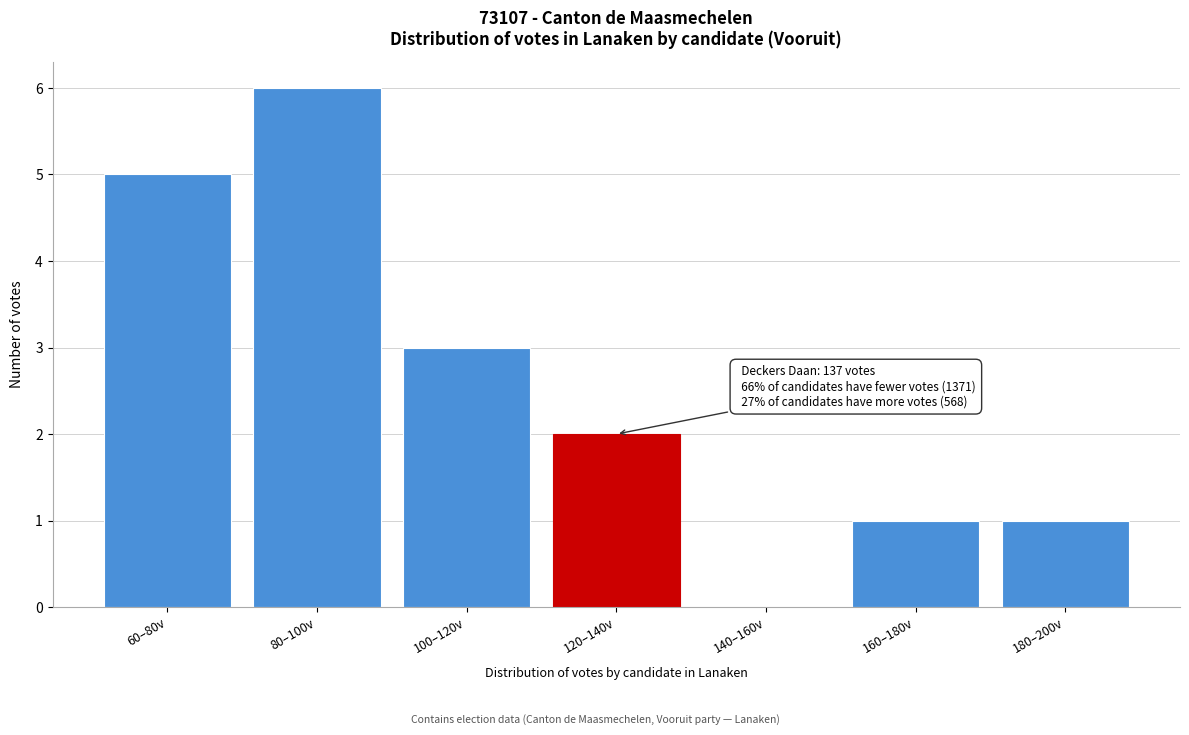

Reading left to right, what are all the values shown in this chart?

60–80v=5	80–100v=6	100–120v=3	120–140v=2	140–160v=0	160–180v=1	180–200v=1